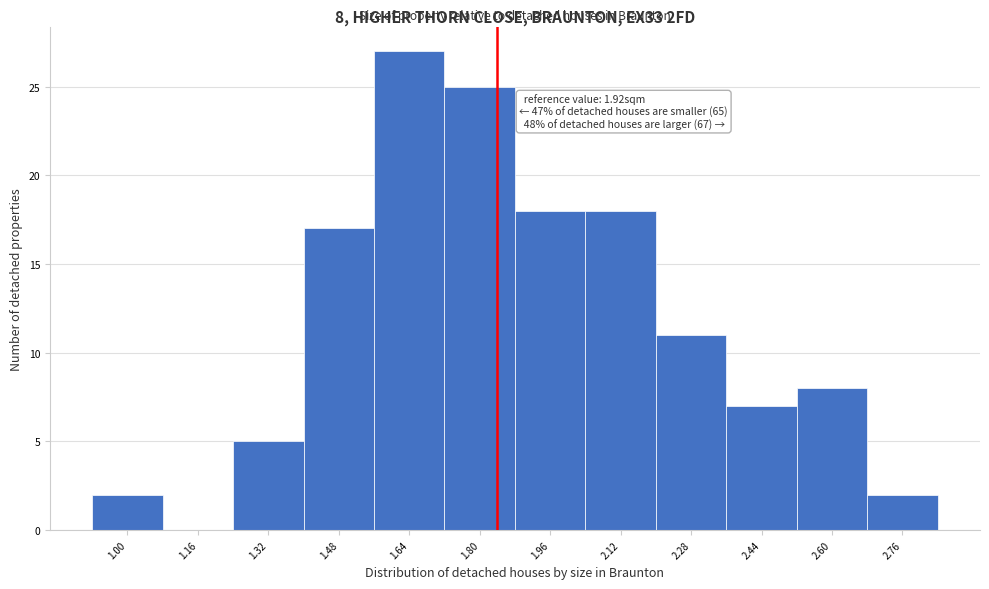

Reading left to right, transcribe all the data shown in this chart.

1.00=2	1.16=0	1.32=5	1.48=17	1.64=27	1.80=25	1.96=18	2.12=18	2.28=11	2.44=7	2.60=8	2.76=2